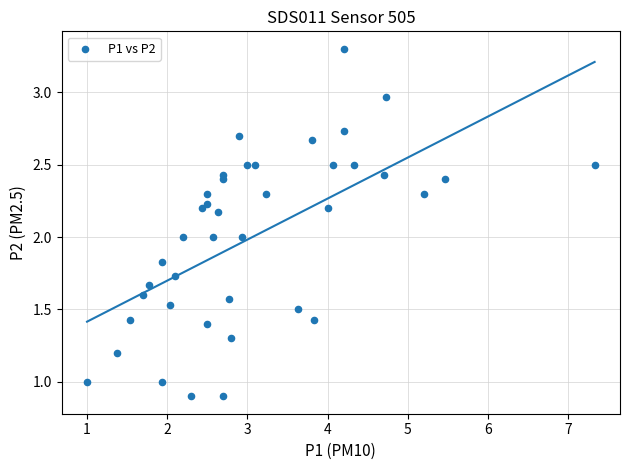

What is the range of X values (max minus min)?

6.3